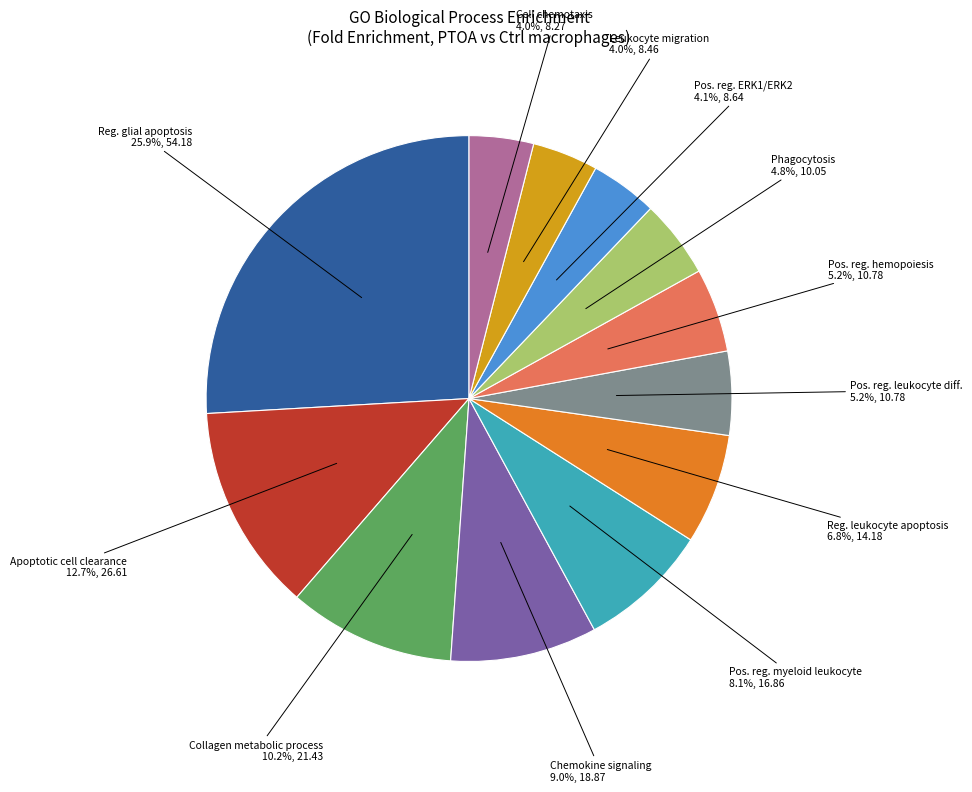

Do Phagocytosis and Pos. reg. leukocyte diff. together represent more than half of the pie?

No